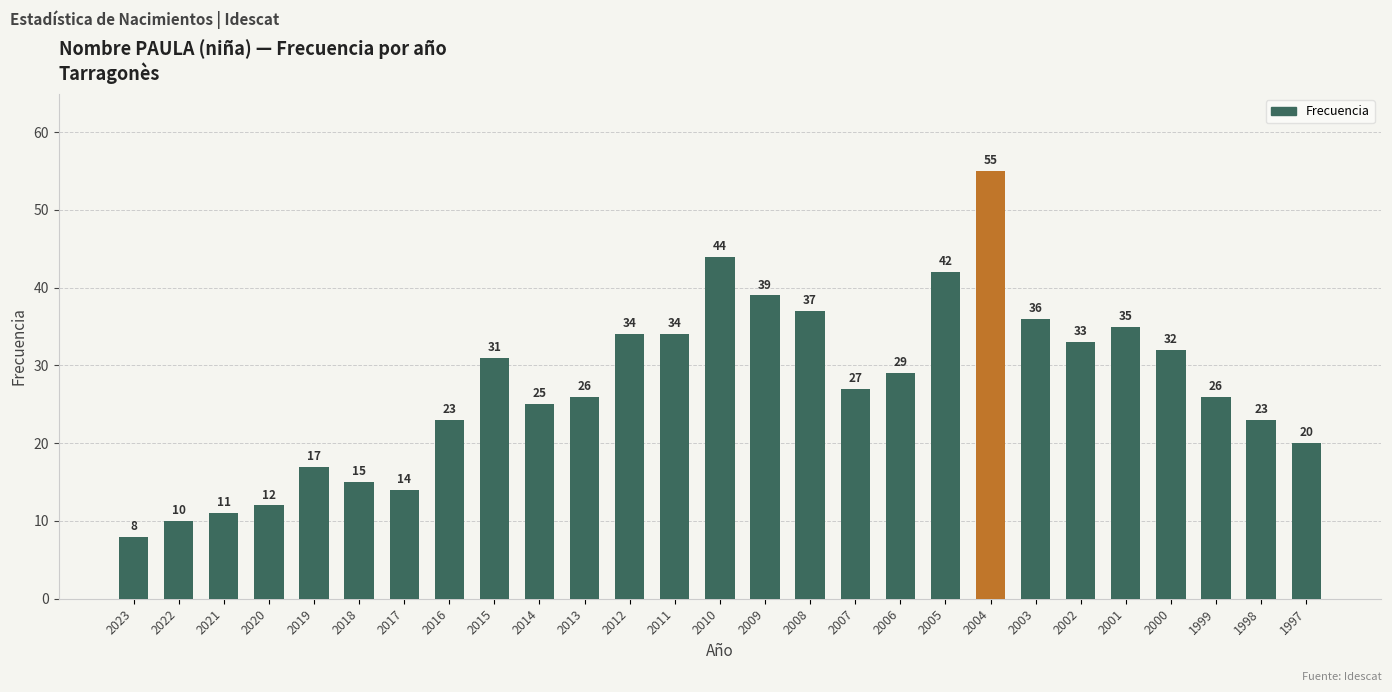

What is the difference between the values at 2002 and 2000?

1